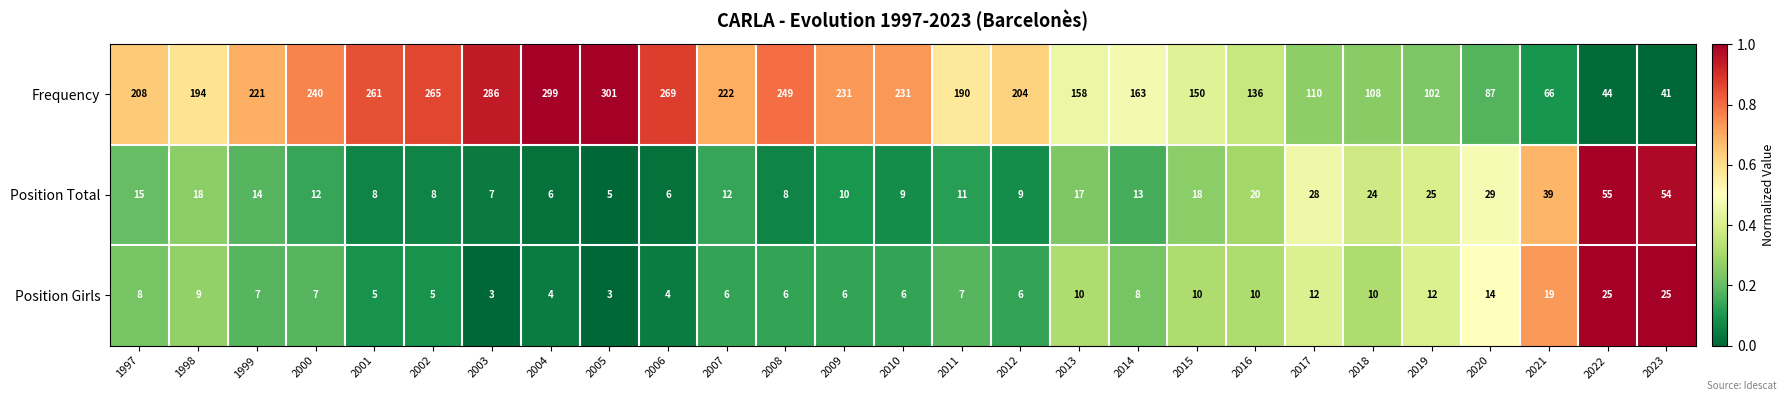

What is the total value across all series at 2006?

279